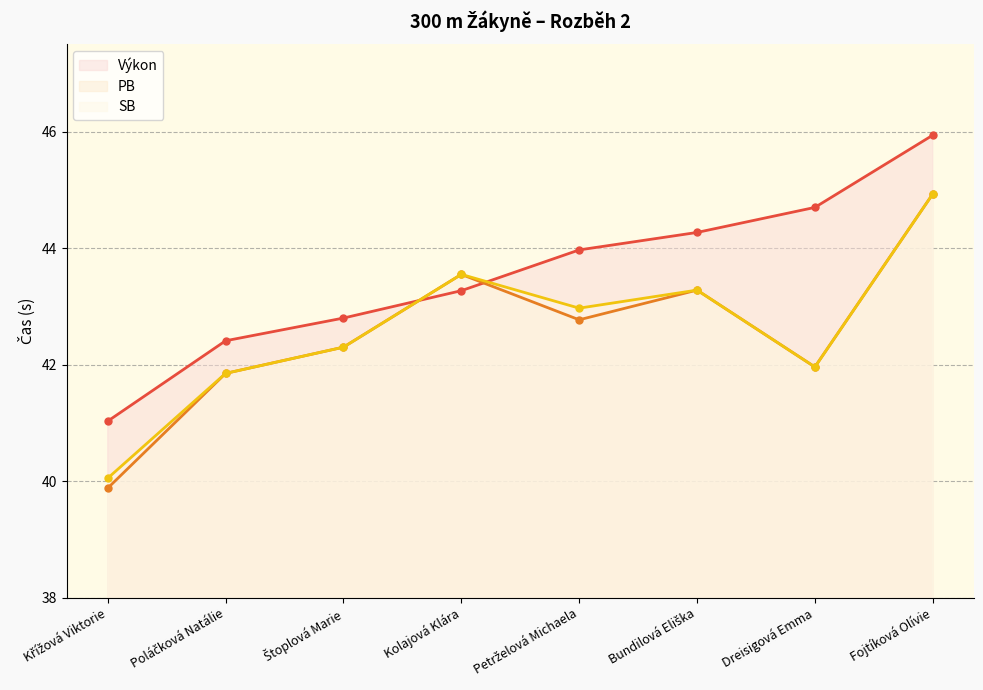

True or false: PB and SB intersect in this chart.

False